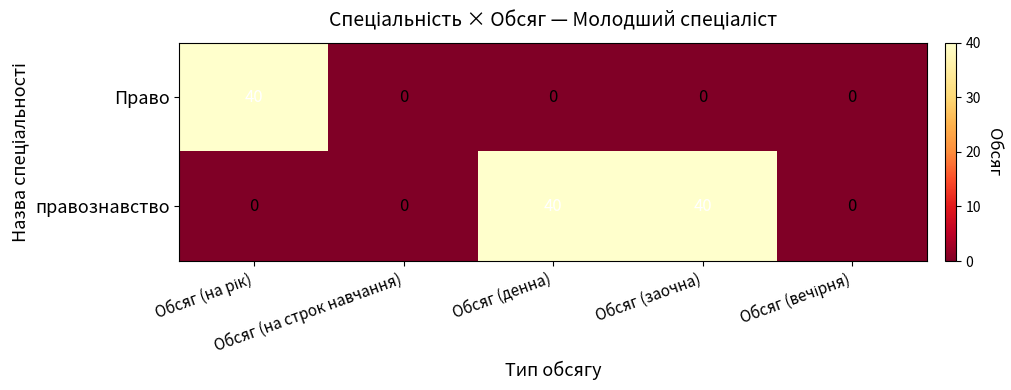

At Обсяг (заочна), list the series in order from largest to smallest.

правознавство, Право